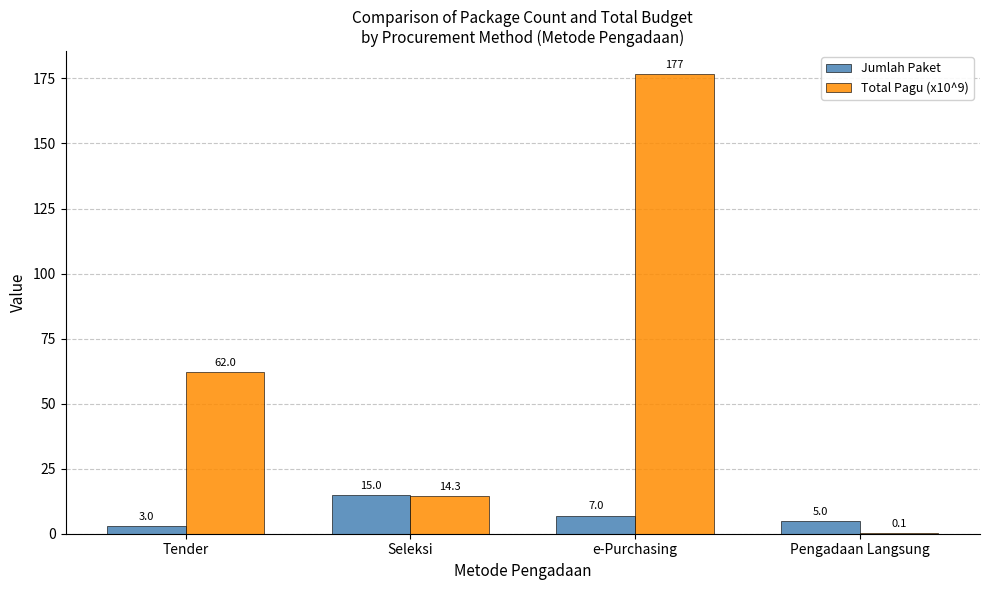

Which series has the largest total across all categories?

Total Pagu (x10^9)